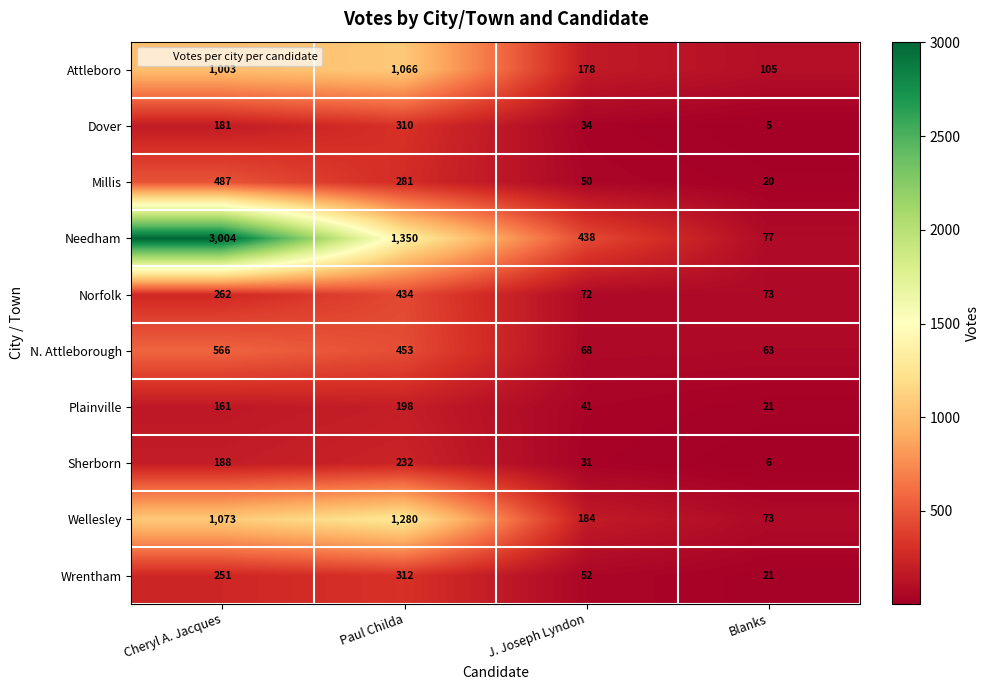

What is the sum of the Millis values at J. Joseph Lyndon and Paul Childa?

331